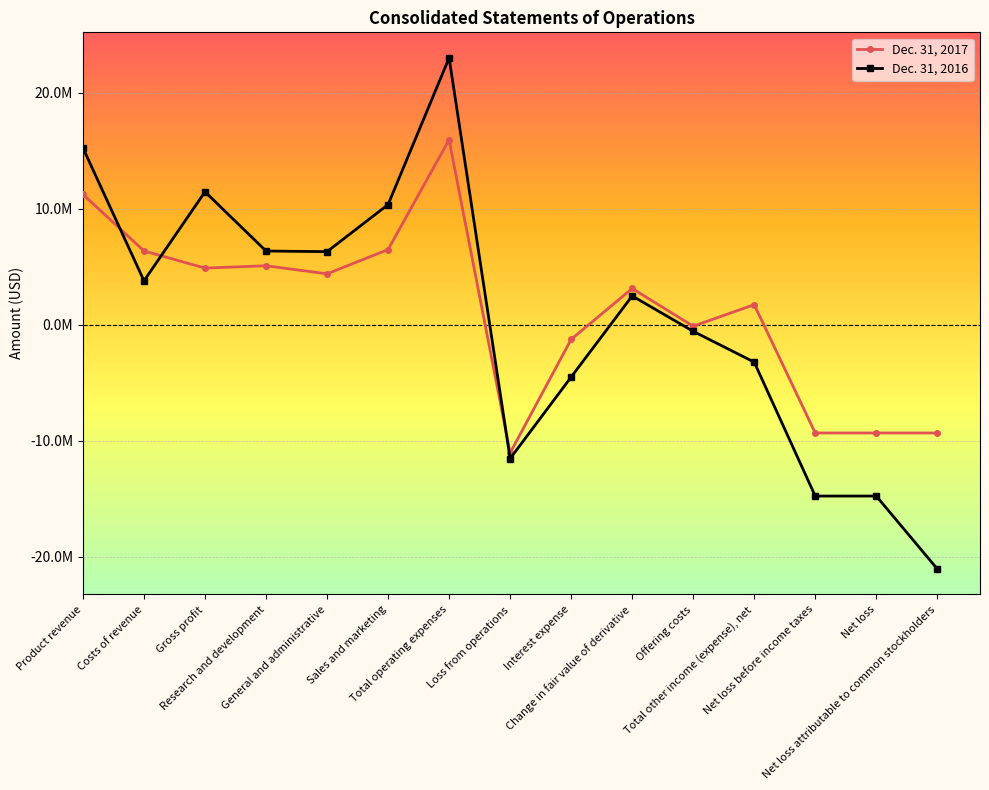

At which label does Dec. 31, 2016 reach its peak?

Total operating expenses